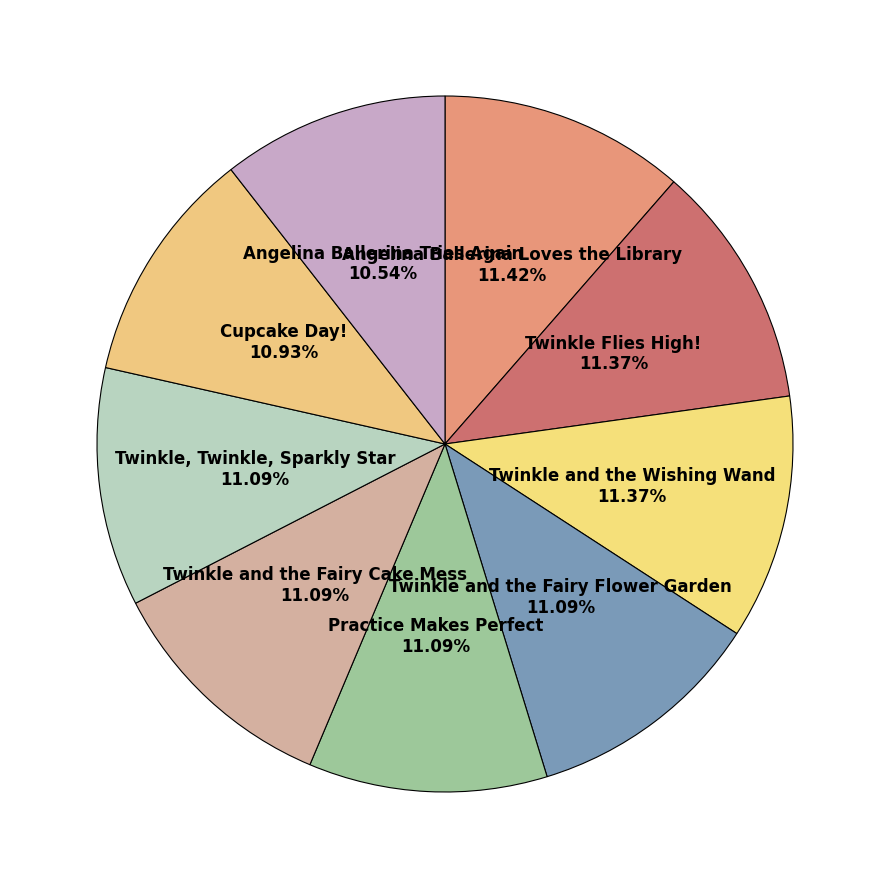

What is the ratio of the value at Cupcake Day! to the value at Angelina Ballerina Tries Again?

1.0